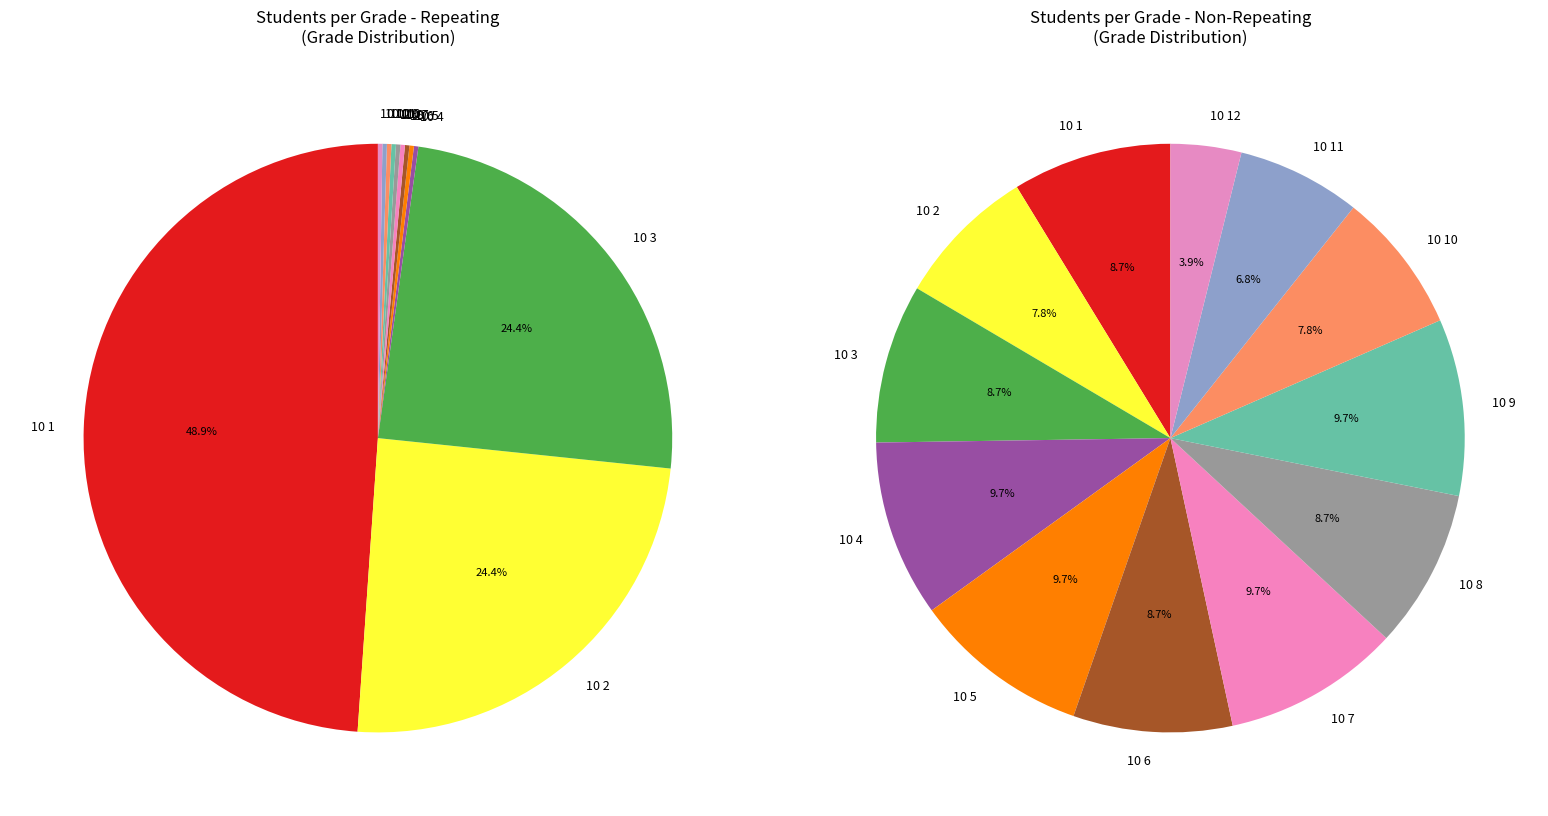

Is it true that 10 4 is 9% of the pie?

True